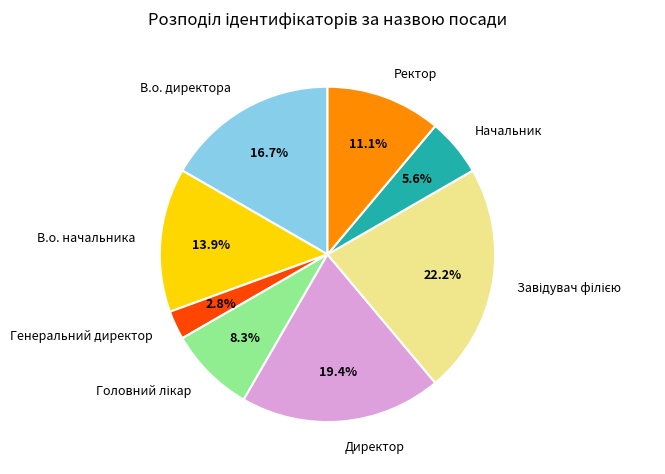

To the nearest percent, what percentage of the pie is В.о. директора?

17%